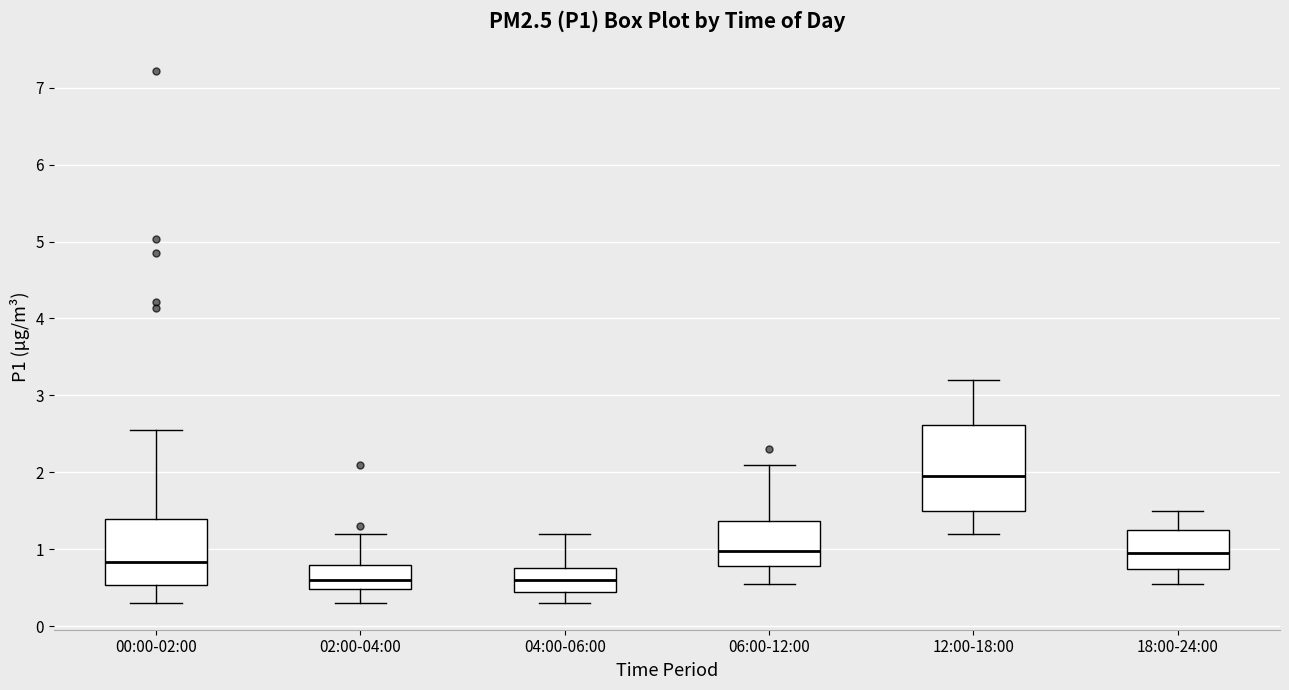

Reading left to right, transcribe this box plot: for each box, give where its median line is, the range the box spans, and where its two whiskers end, as read against the y-axis. The values are not printed on the chart, so give them approximately, as read against the axis.

00:00-02:00: median 0.8, box 0.5 to 1.4, whiskers 0.3 to 2.6
02:00-04:00: median 0.6, box 0.5 to 0.8, whiskers 0.3 to 1.2
04:00-06:00: median 0.6, box 0.5 to 0.8, whiskers 0.3 to 1.2
06:00-12:00: median 1.0, box 0.8 to 1.4, whiskers 0.6 to 2.1
12:00-18:00: median 2.0, box 1.5 to 2.6, whiskers 1.2 to 3.2
18:00-24:00: median 1.0, box 0.7 to 1.3, whiskers 0.6 to 1.5